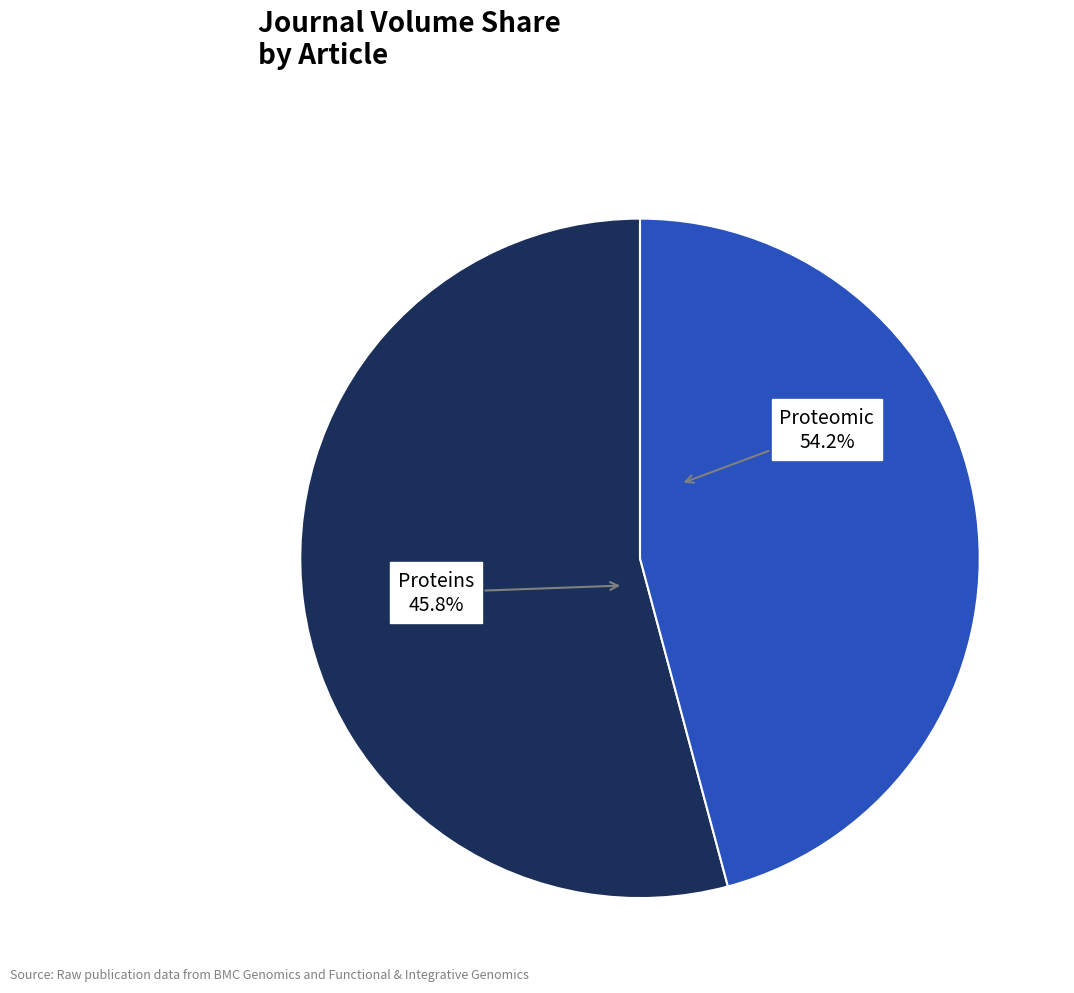

To the nearest percent, what is the difference between the largest and smallest slice percentages?

8%